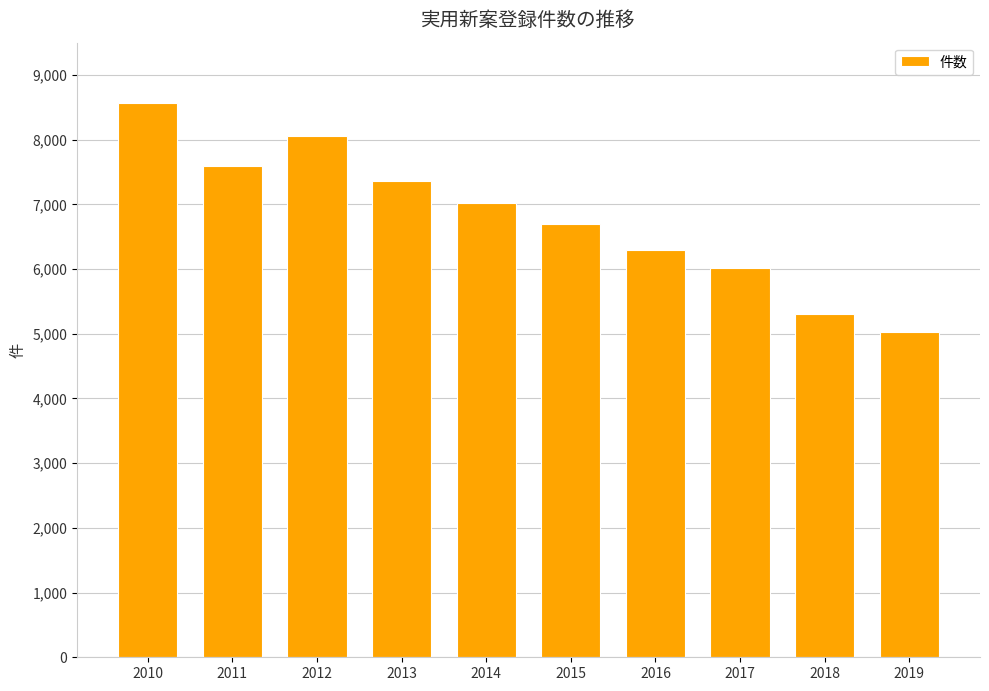

How many categories are shown in the chart?

10